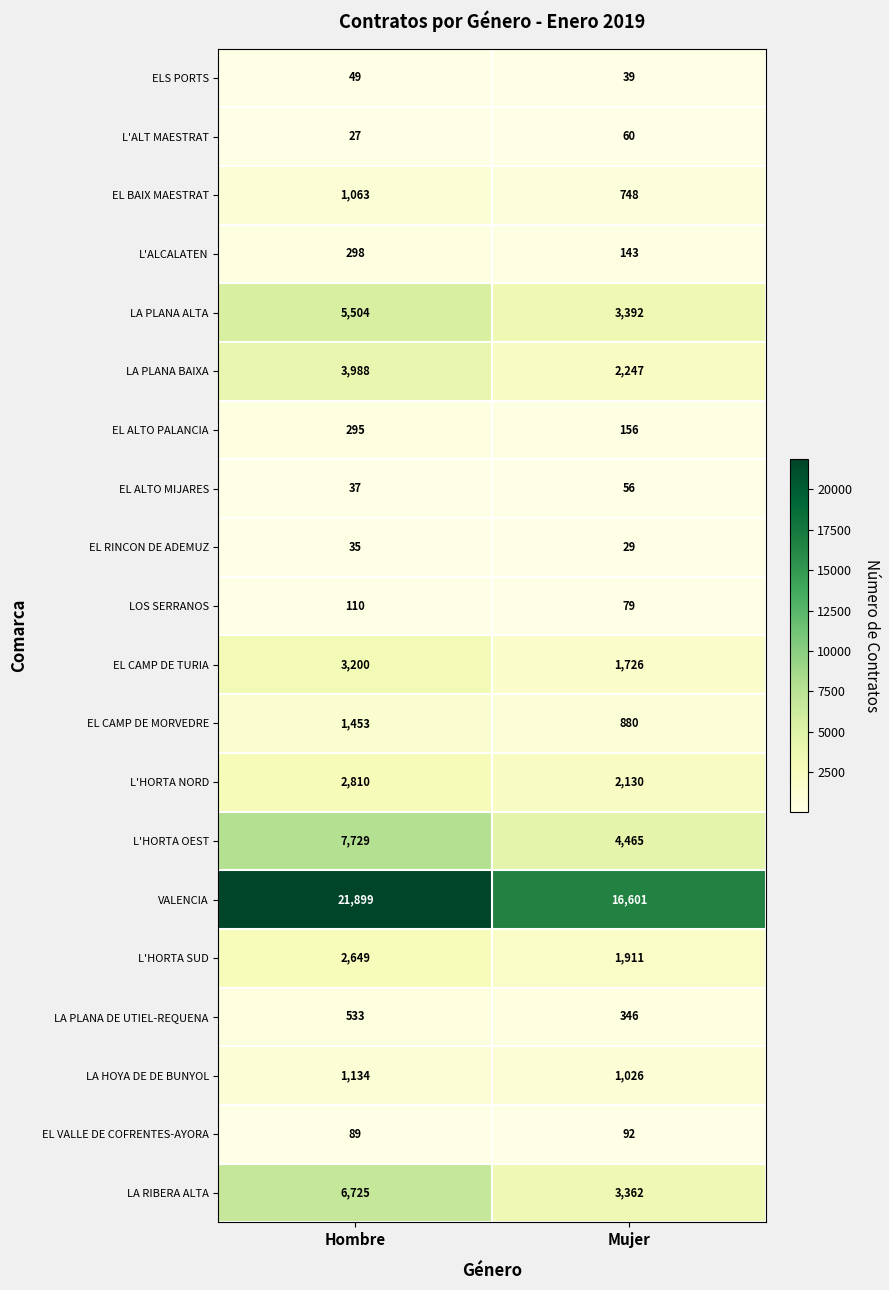

The EL CAMP DE MORVEDRE series shows 1257 at Mujer. True or false?

False